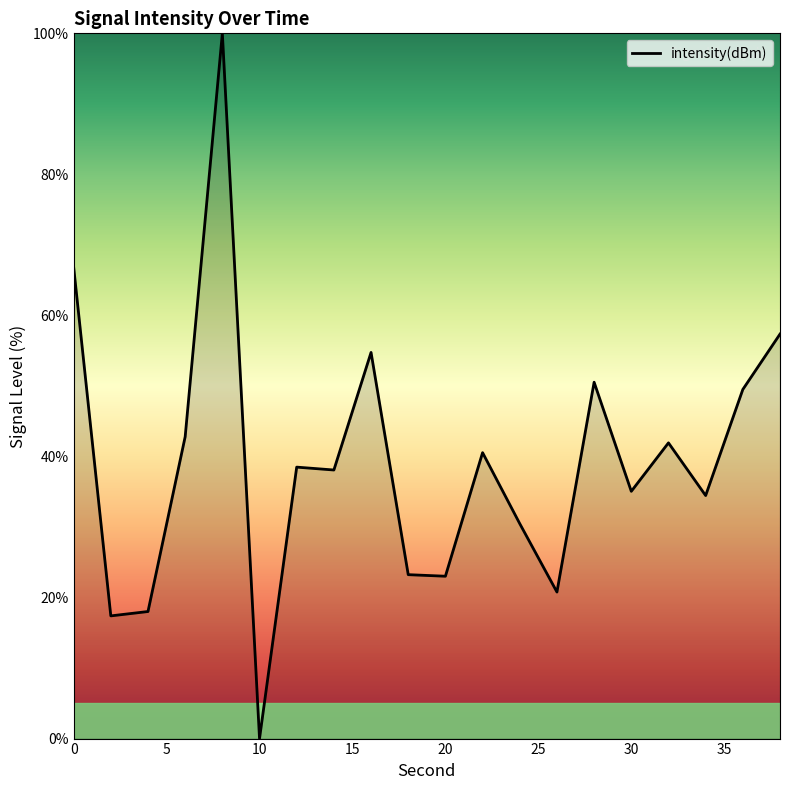

True or false: the data has more than 2 interior local peaks.

True